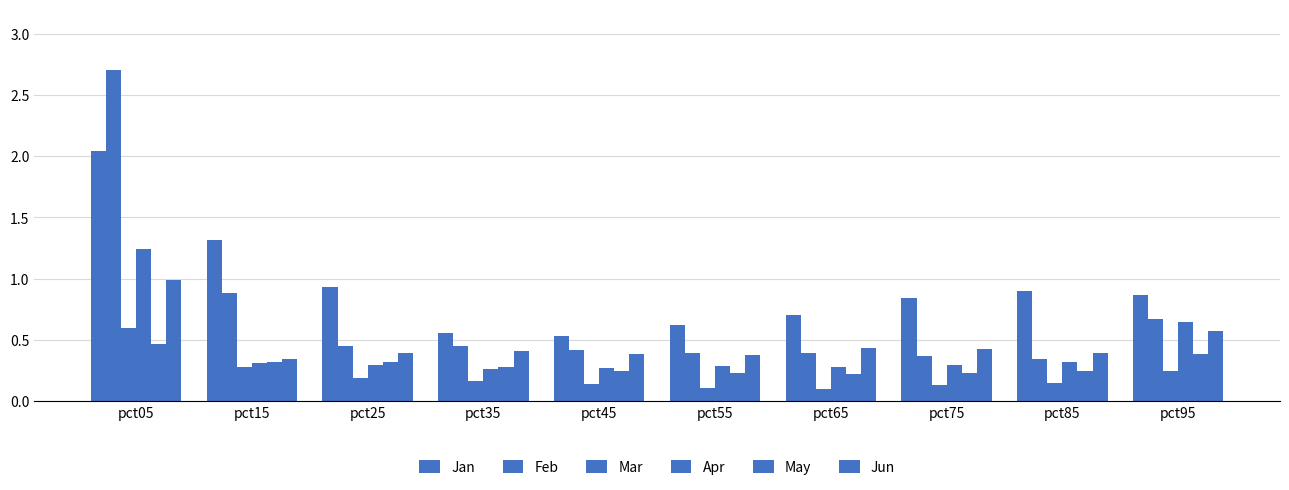

Rank the categories by Jun value from lowest to highest.

pct15, pct55, pct45, pct25, pct85, pct35, pct75, pct65, pct95, pct05